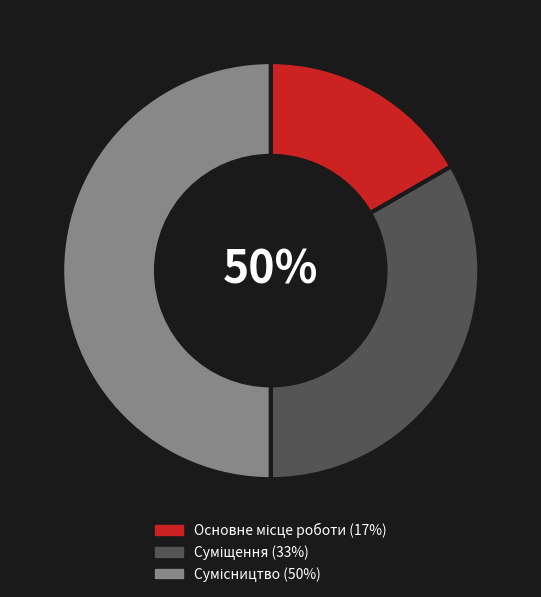

To the nearest percent, what portion does Основне місце роботи represent?

17%